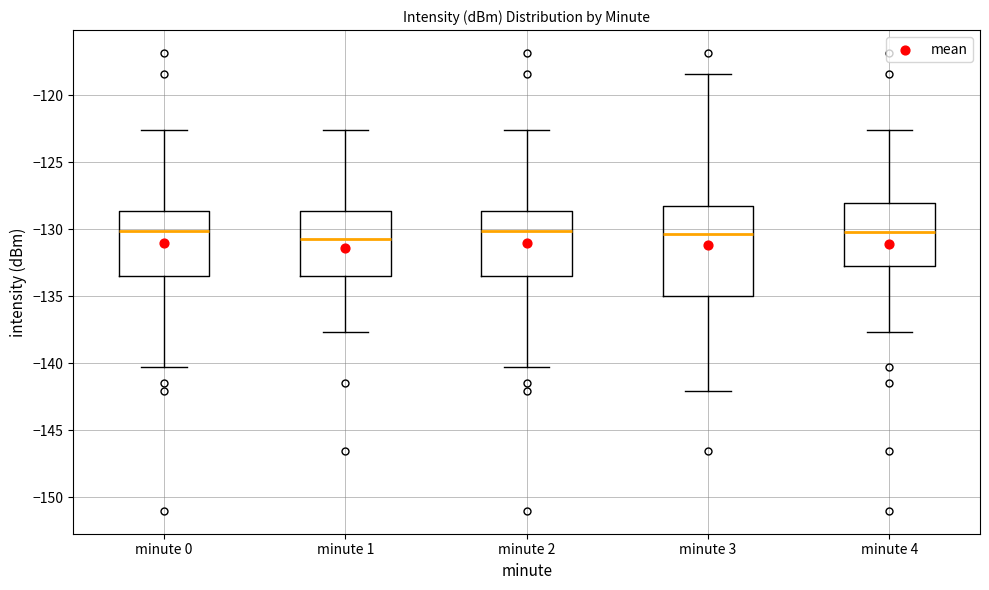

Reading left to right, read every box against the y-axis: the position of its median line, the range the box covers, and the ends of its whiskers. The values are not printed on the chart, so give them approximately, as read against the axis.

minute 0: median -130.0, box -133.5 to -128.5, whiskers -140.5 to -122.5
minute 1: median -130.5, box -133.5 to -128.5, whiskers -137.5 to -122.5
minute 2: median -130.0, box -133.5 to -128.5, whiskers -140.5 to -122.5
minute 3: median -130.5, box -135.0 to -128.5, whiskers -142.0 to -118.5
minute 4: median -130.0, box -133.0 to -128.0, whiskers -137.5 to -122.5